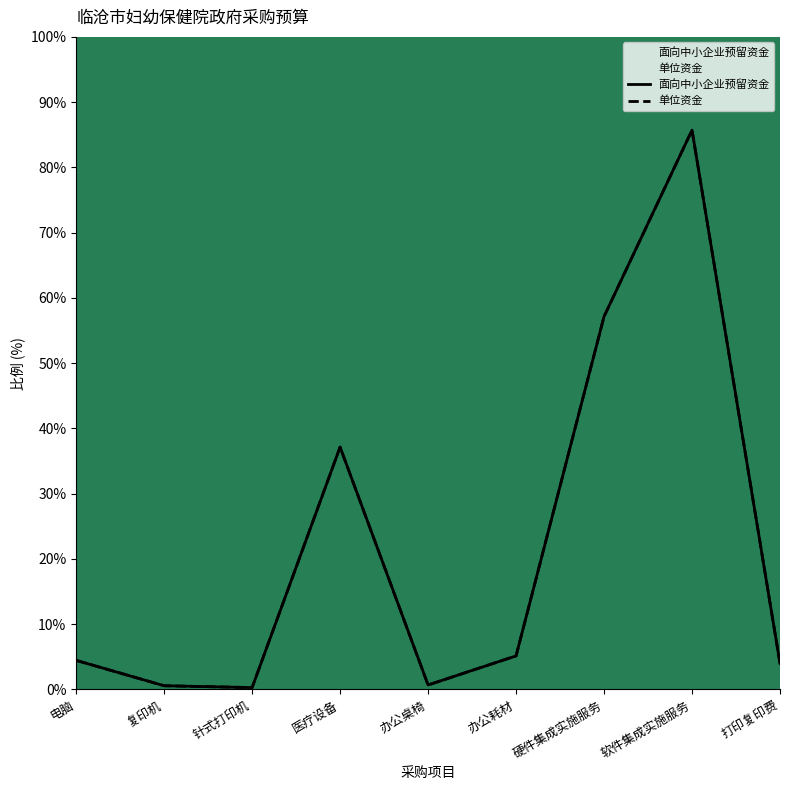

Does the chart display data point markers on the line(s)?

No